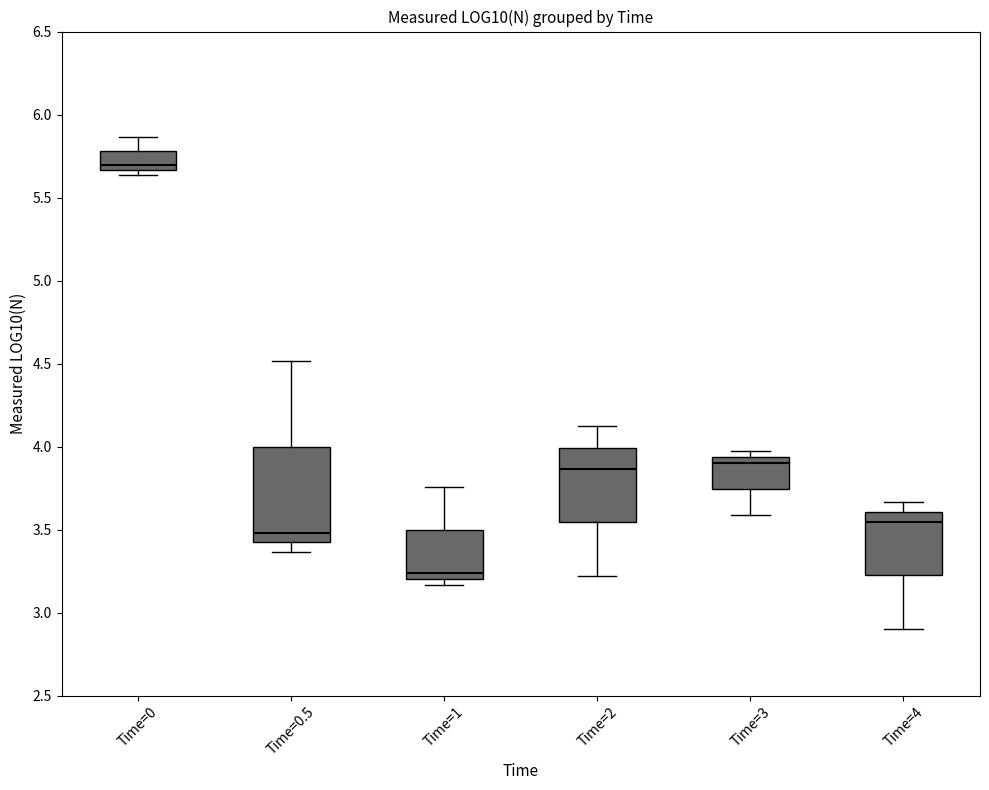

Reading left to right, read every box against the y-axis: the position of its median line, the range the box covers, and the ends of its whiskers. The values are not printed on the chart, so give them approximately, as read against the axis.

Time=0: median 5.70, box 5.65 to 5.80, whiskers 5.65 (just below the box's lower edge) to 5.85
Time=0.5: median 3.50, box 3.40 to 4.00, whiskers 3.35 to 4.50
Time=1: median 3.25, box 3.20 to 3.50, whiskers 3.15 to 3.75
Time=2: median 3.85, box 3.55 to 4.00, whiskers 3.20 to 4.10
Time=3: median 3.90, box 3.75 to 3.95, whiskers 3.60 to 3.95 (just above the box's upper edge)
Time=4: median 3.55, box 3.20 to 3.60, whiskers 2.90 to 3.65